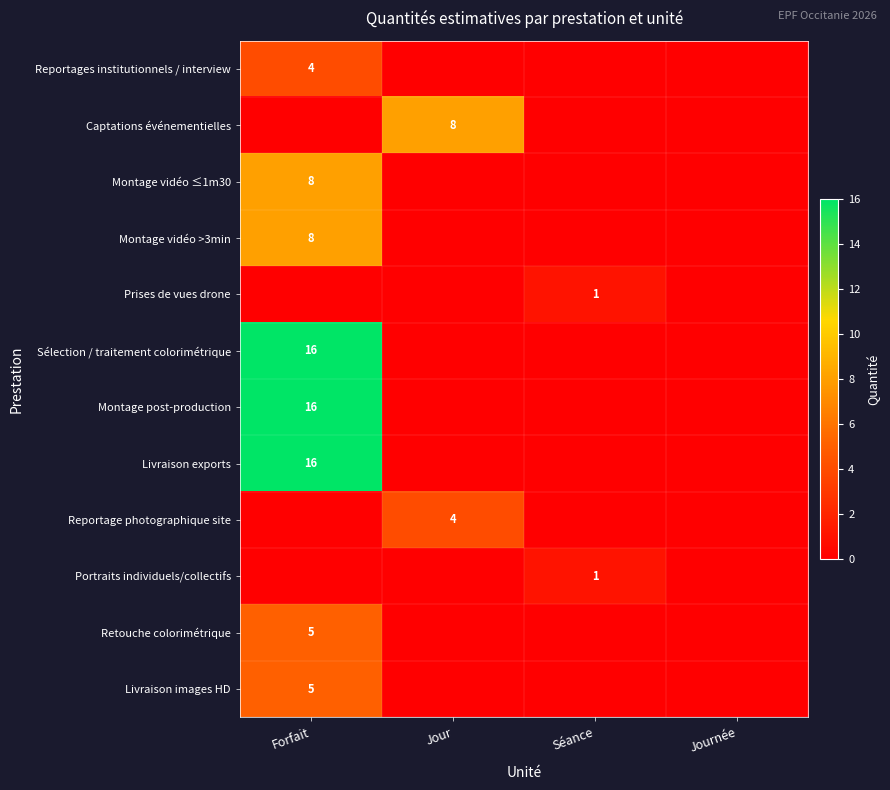

The value of Retouche colorimétrique at Forfait is 5. True or false?

True